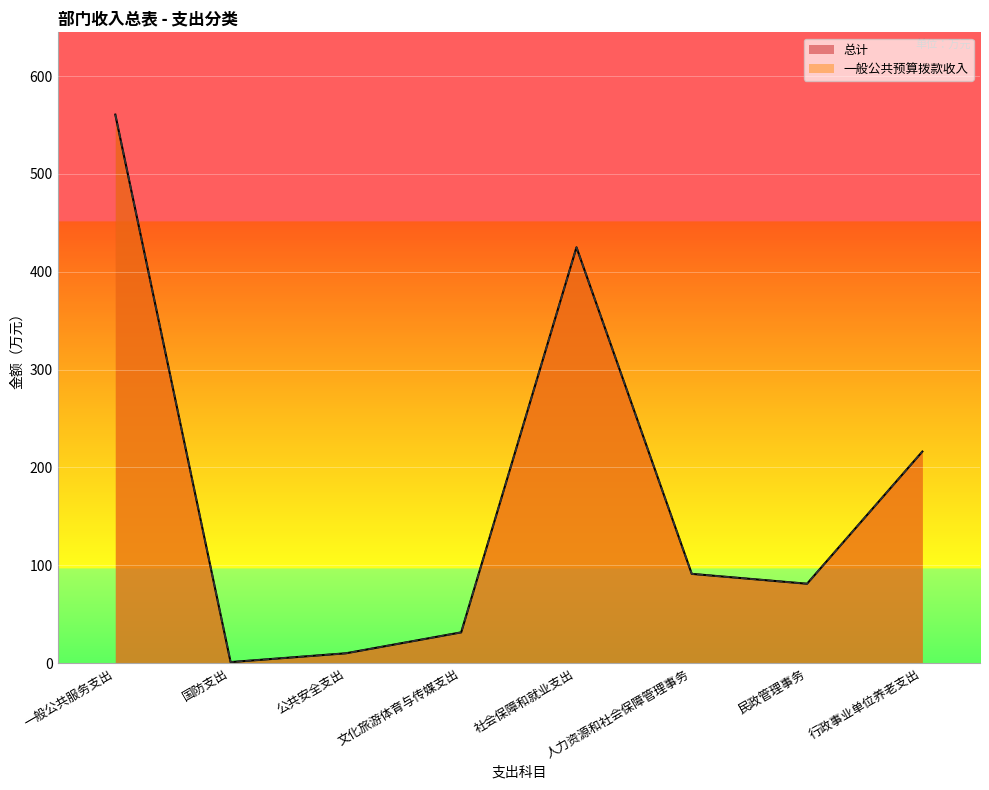

Does the chart display data point markers on the line(s)?

No